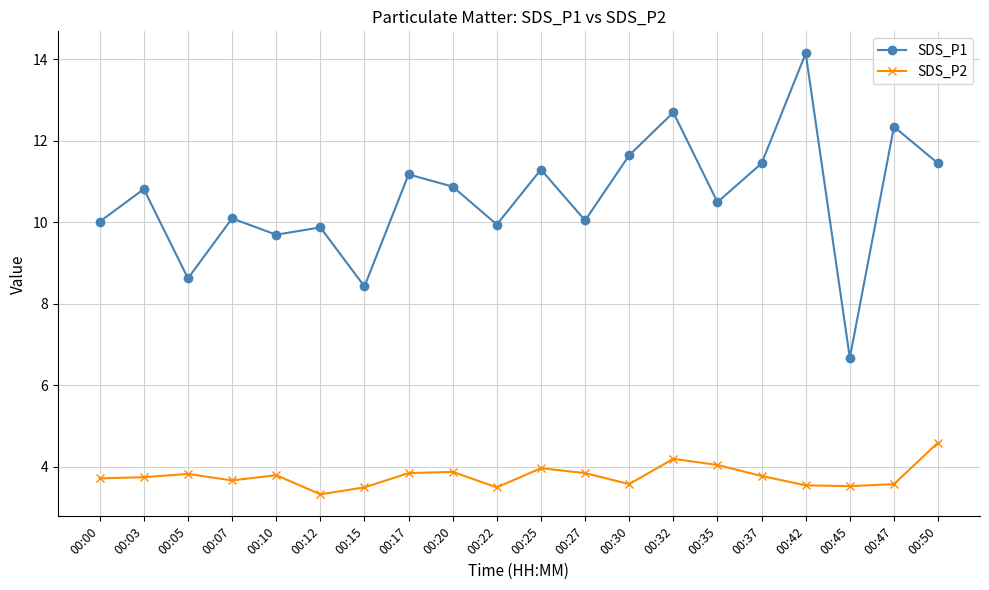

Between 00:12 and 00:17, which series saw the biggest shift?

SDS_P1